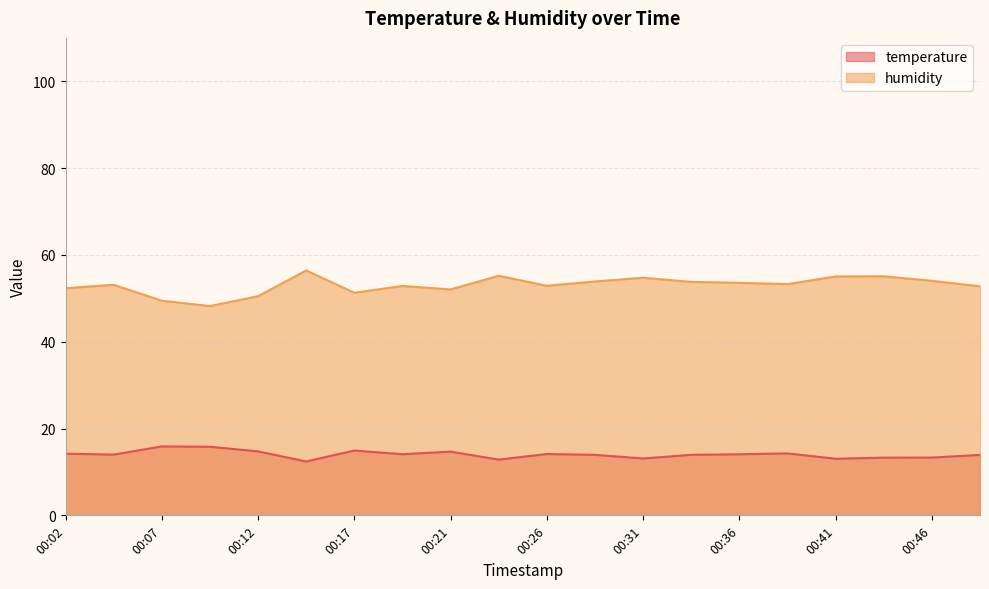

What is the sum of the temperature values at 00:43 and 00:29?

27.2